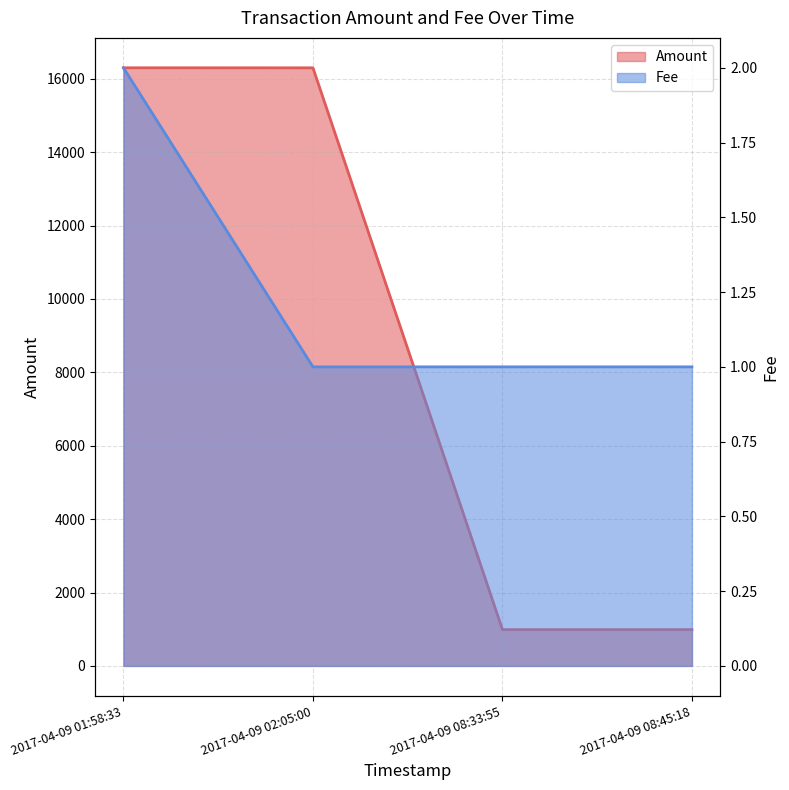

What is the value of the Amount line point at the 3rd from the left?

990